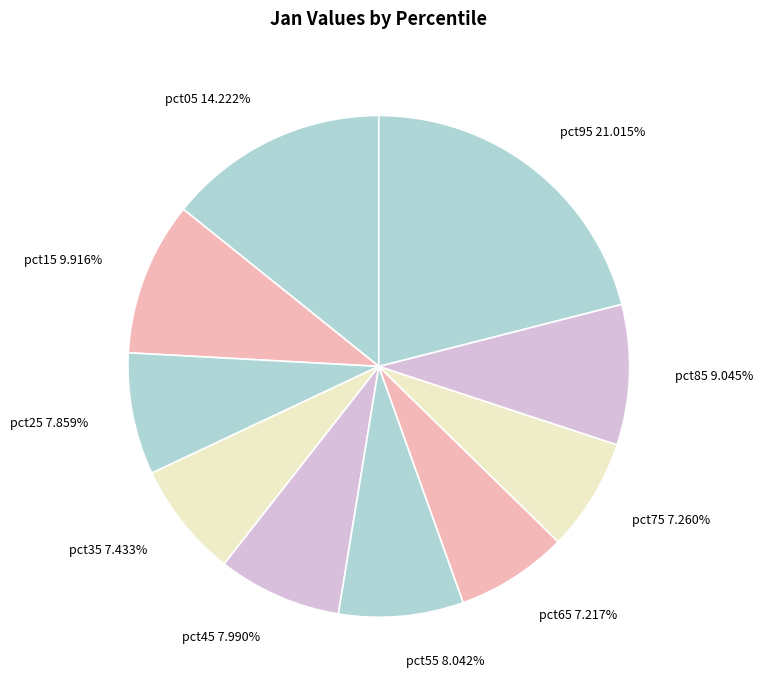

To the nearest percent, what portion does pct25 represent?

8%